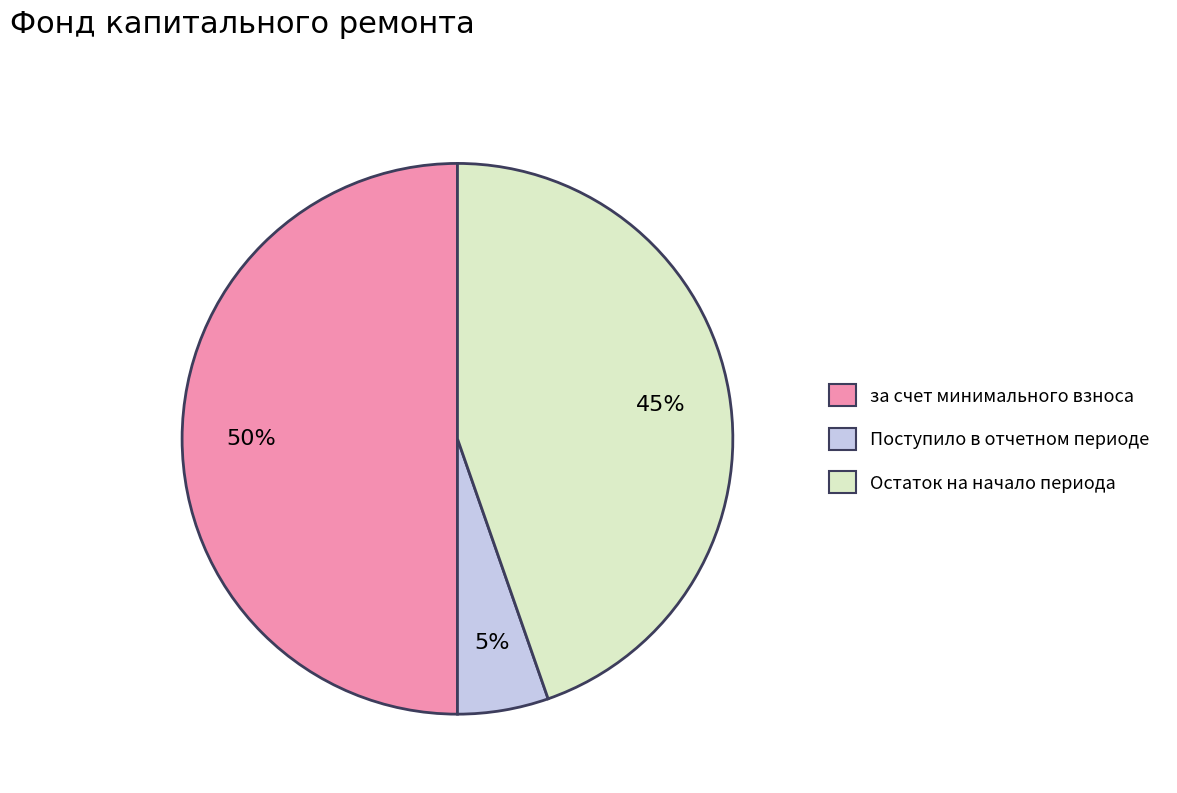

Is Остаток на начало периода the majority of the pie?

No